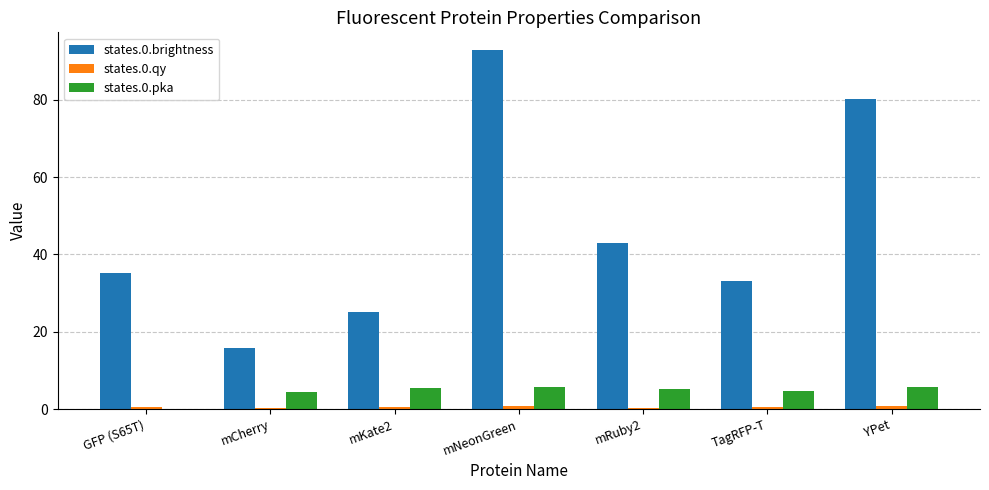

The value of states.0.brightness at mNeonGreen is 92.8. True or false?

True